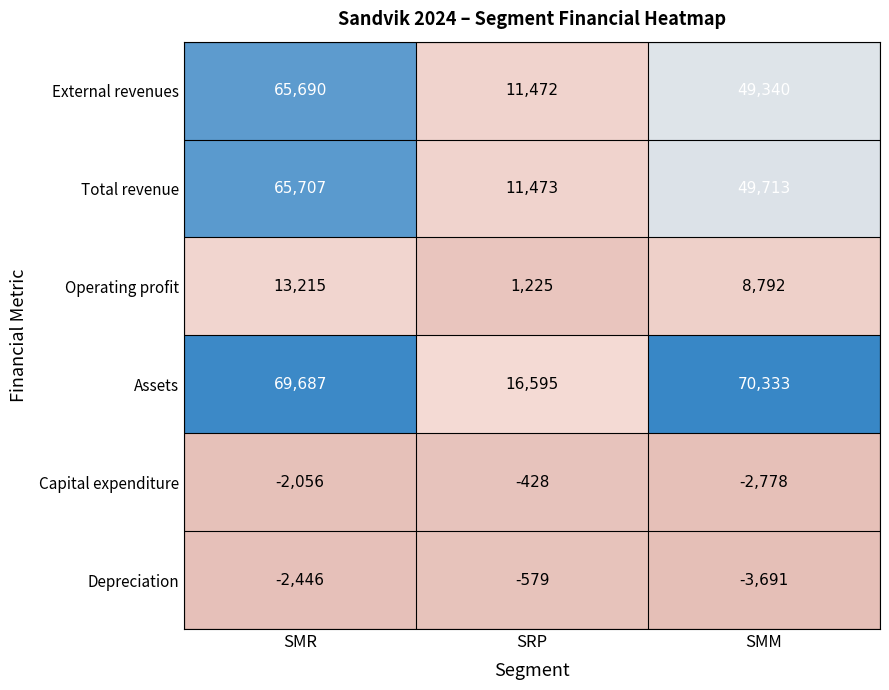

At SRP, list the series in order from largest to smallest.

Assets, Total revenue, External revenues, Operating profit, Capital expenditure, Depreciation